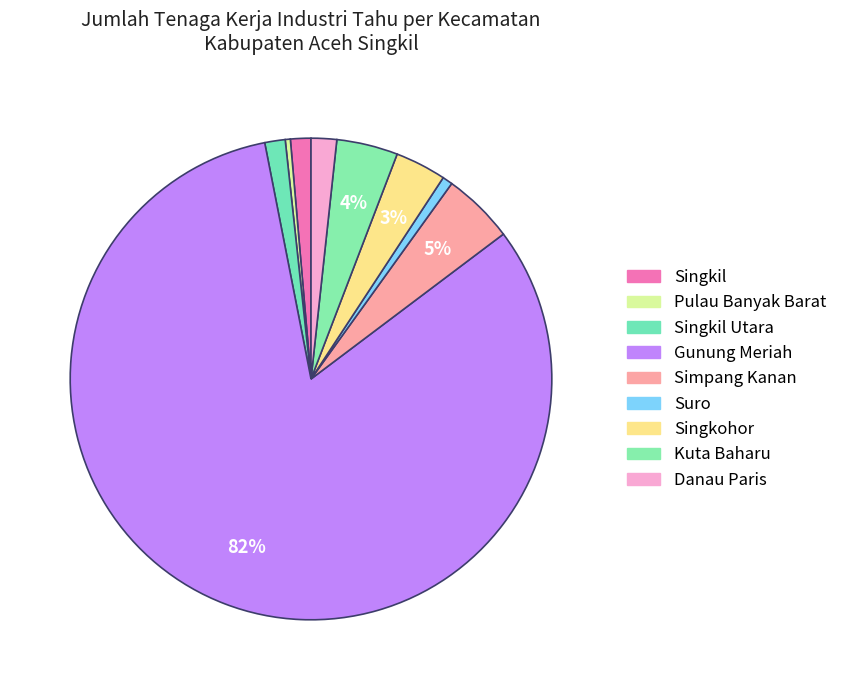

How many slices are in this pie chart?

9